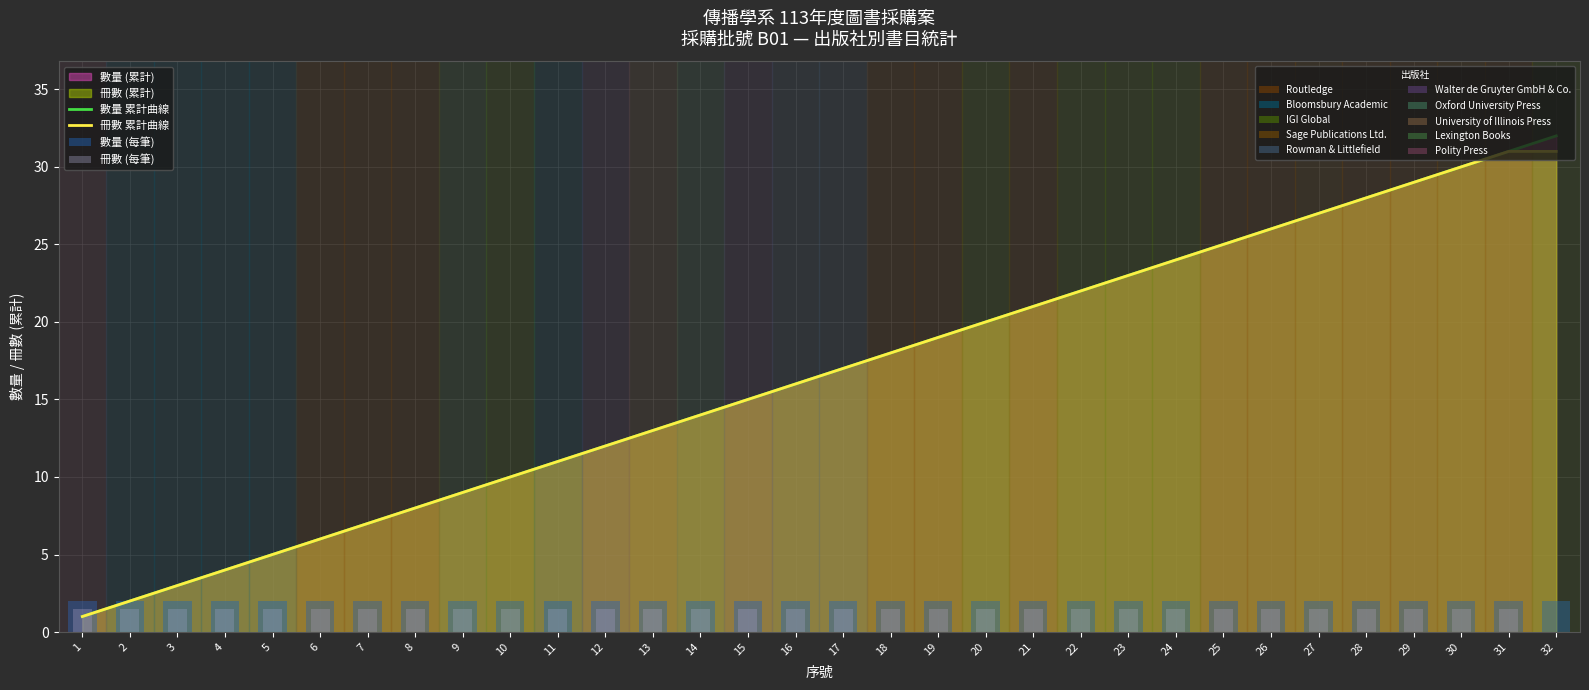

Which category has the highest value in the 冊數 (每筆) series?

1